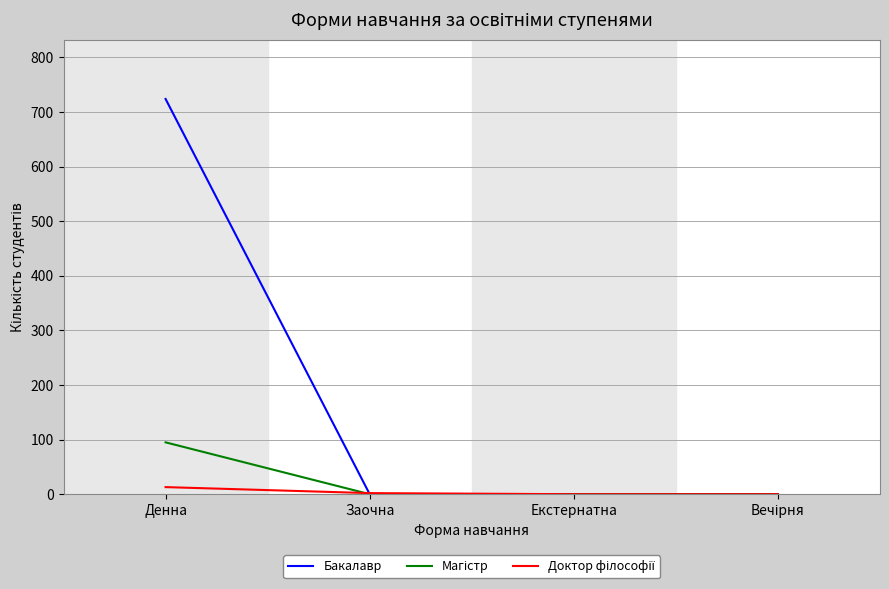

True or false: Бакалавр has a value of 344 at Екстернатна.

False